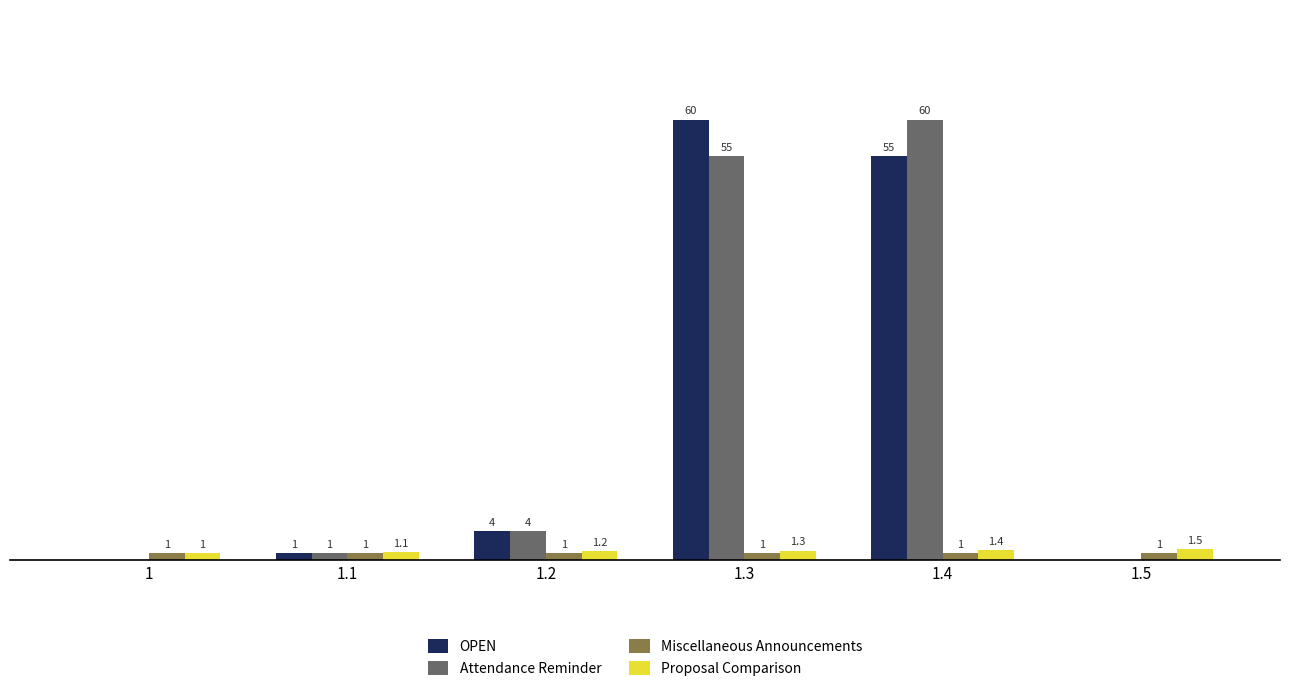

Is the value of Proposal Comparison at 1.4 greater than the value of OPEN at 1.5?

Yes